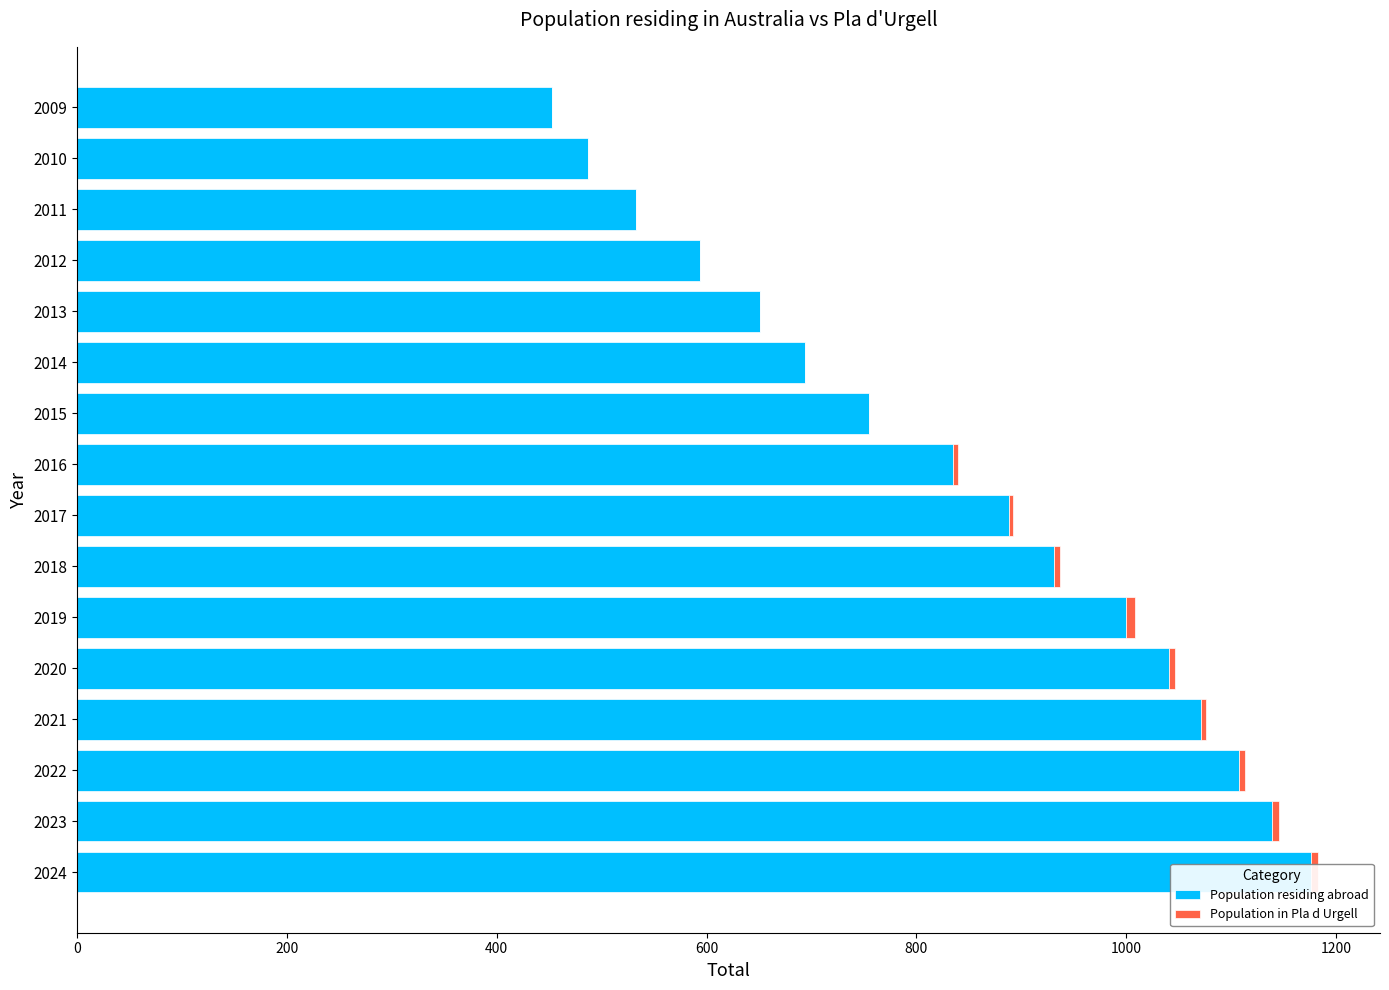

What is the sum of the Population in Pla d Urgell values at 2010 and 2019?

9